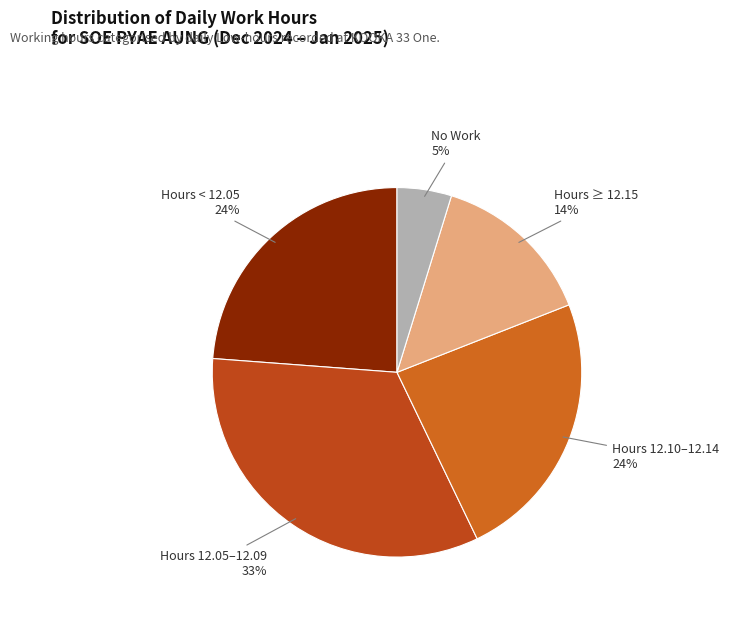

Which has a higher value, Hours 12.10–12.14 or Hours ≥ 12.15?

Hours 12.10–12.14